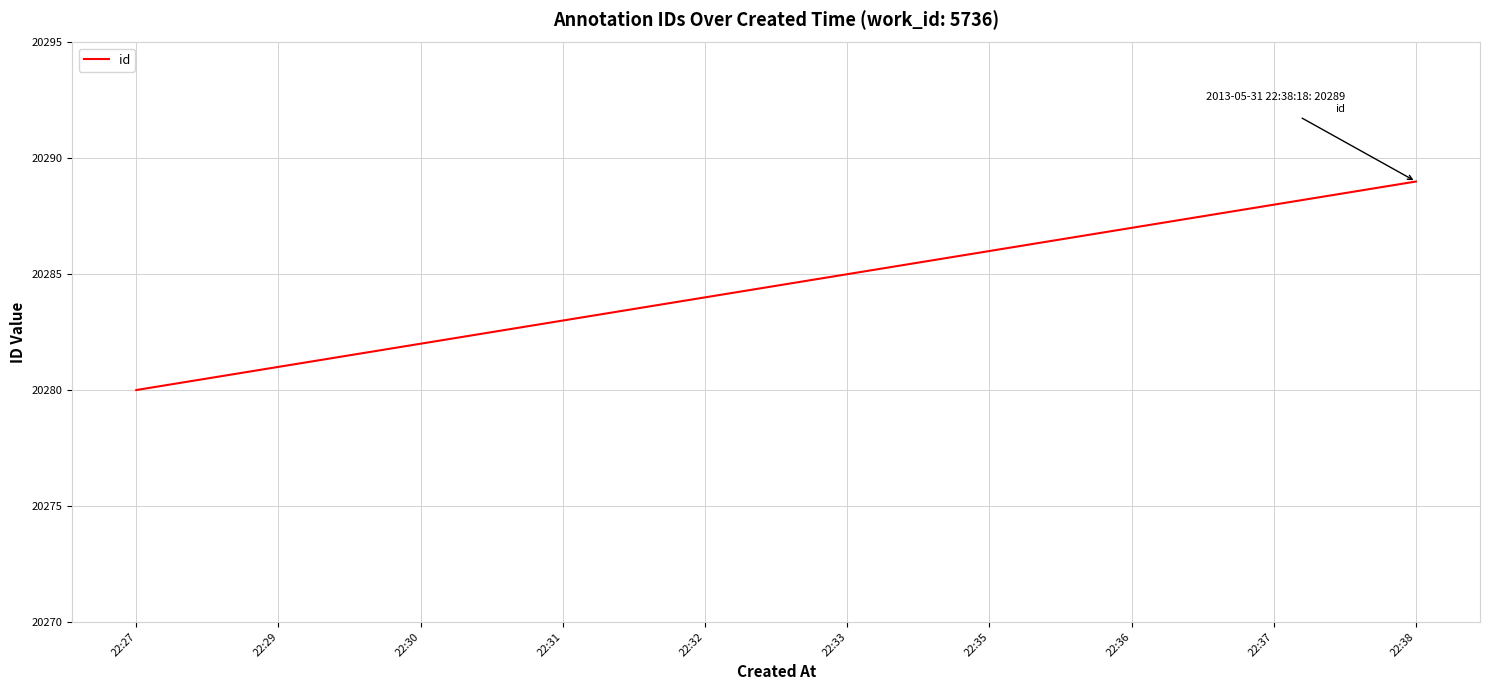

What is the sum of all values?

202845